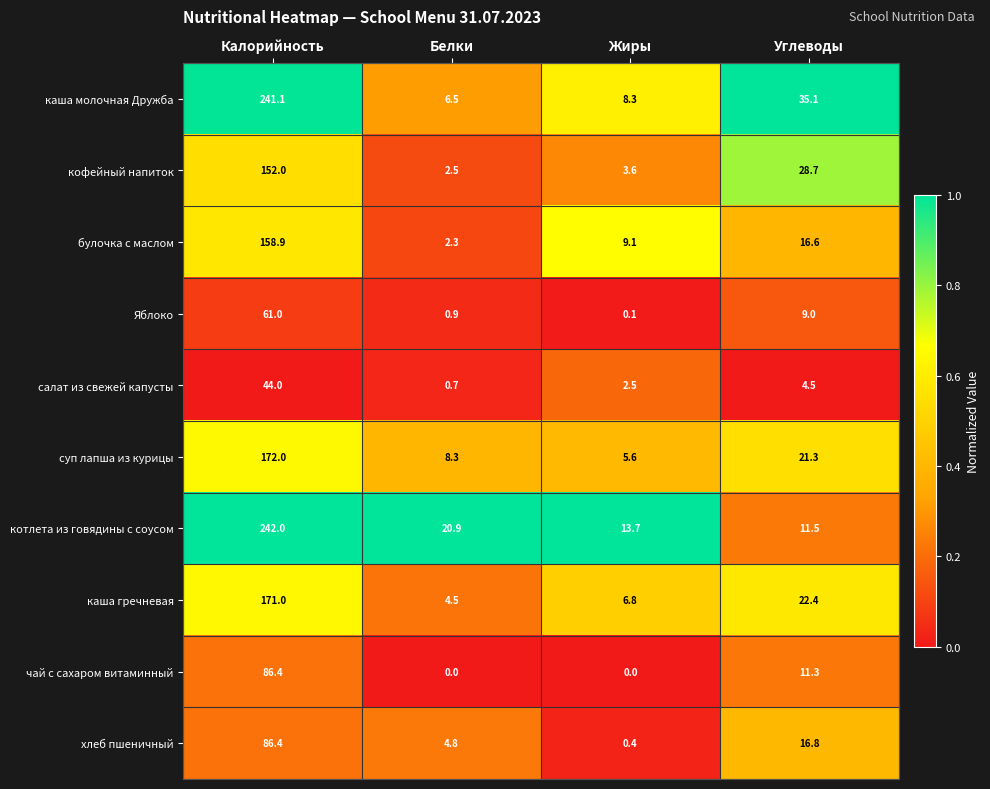

What is the difference between the highest and lowest values at Углеводы?

30.6